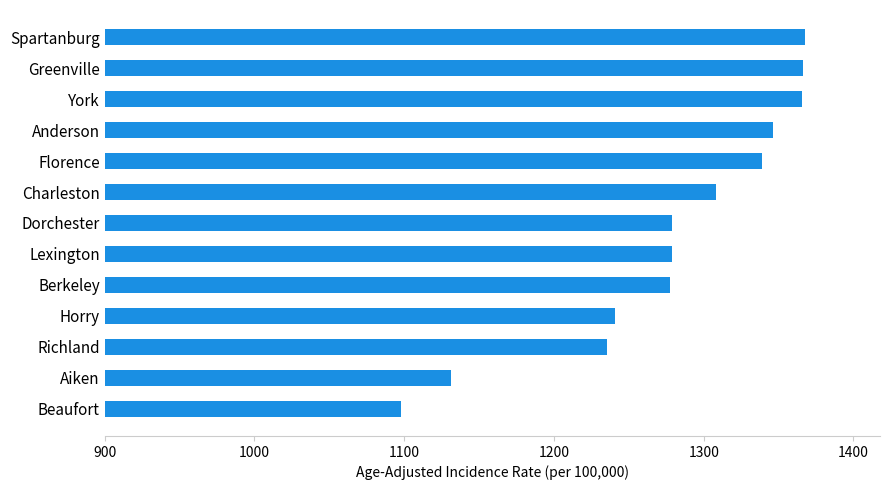

What is the sum of the values at Florence and Lexington?

2617.8